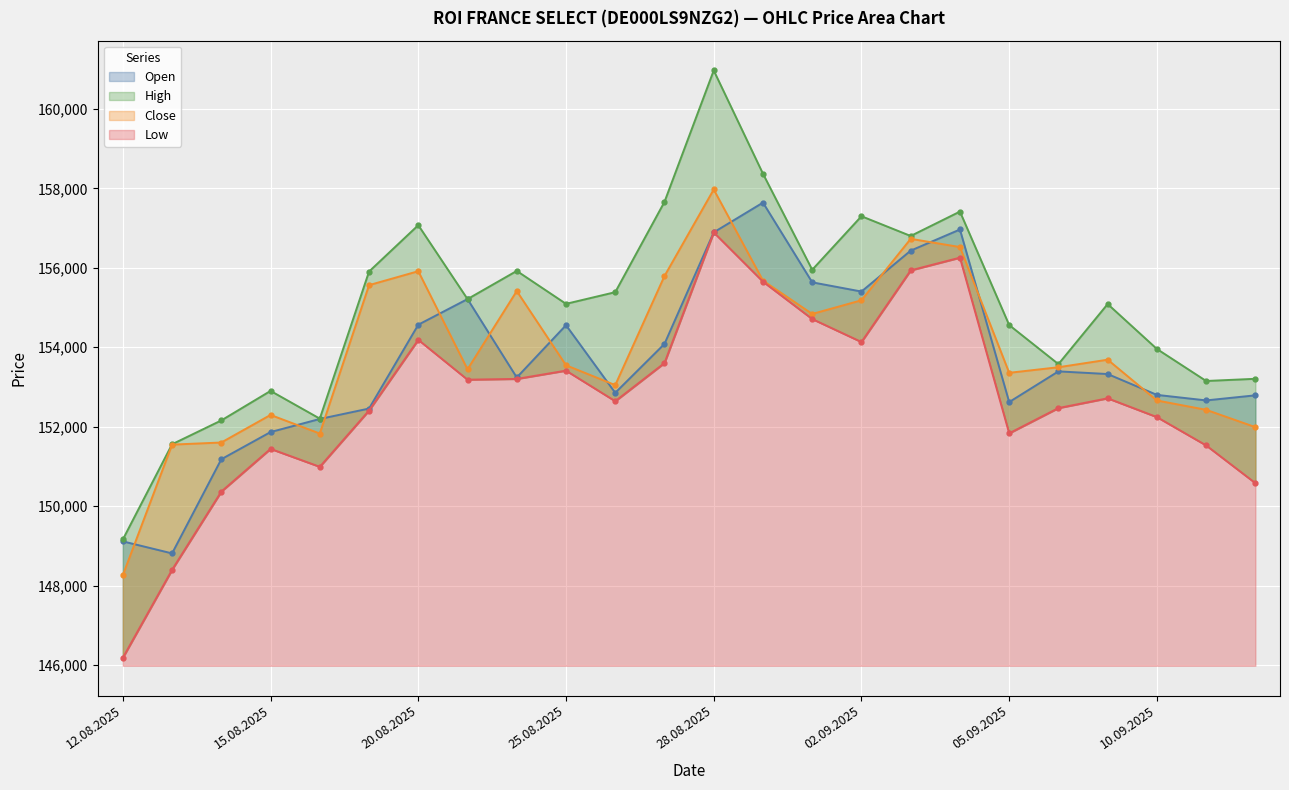

In Open, how many points are higher than both neighbors (excluding endpoints)?

5